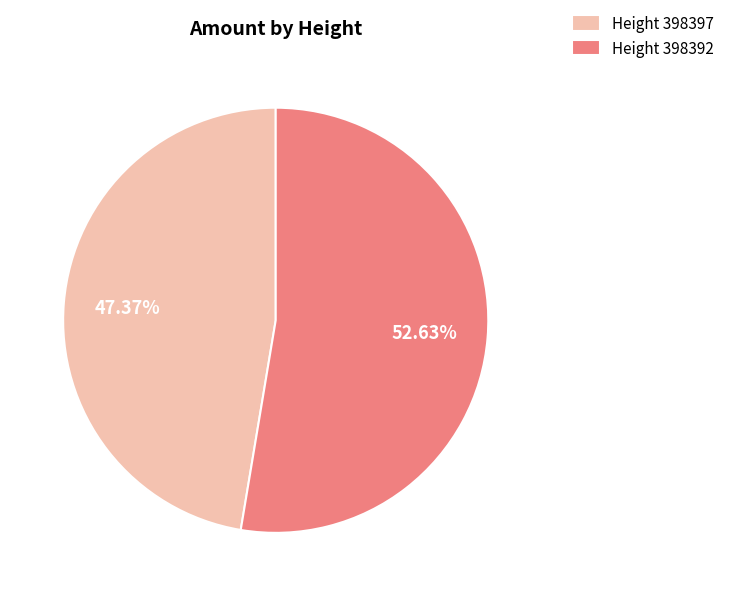

What is the ratio of the value at Height 398397 to the value at Height 398392?

0.9